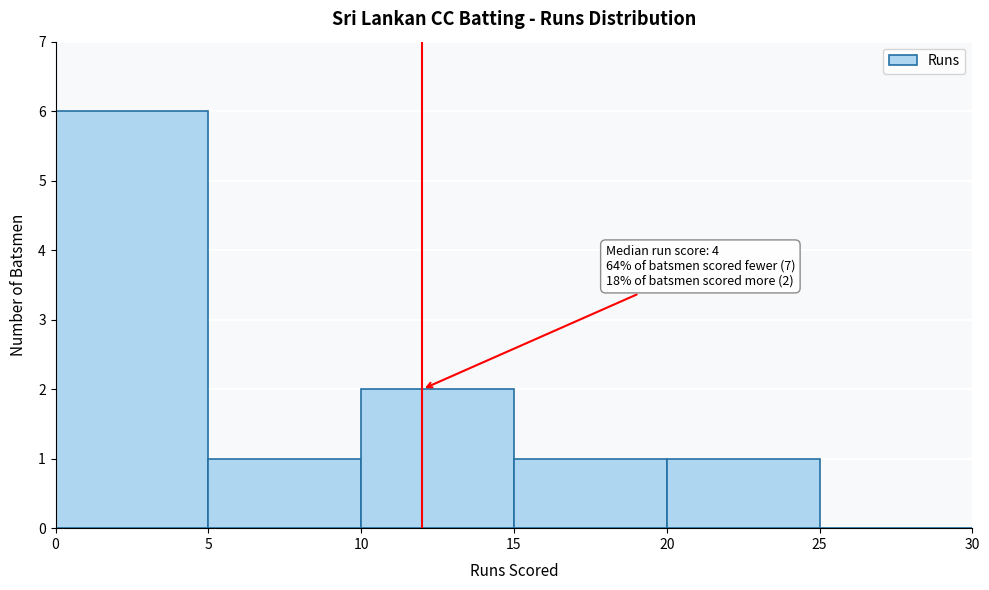

Which range on the x-axis has the tallest bar?

0 to 5